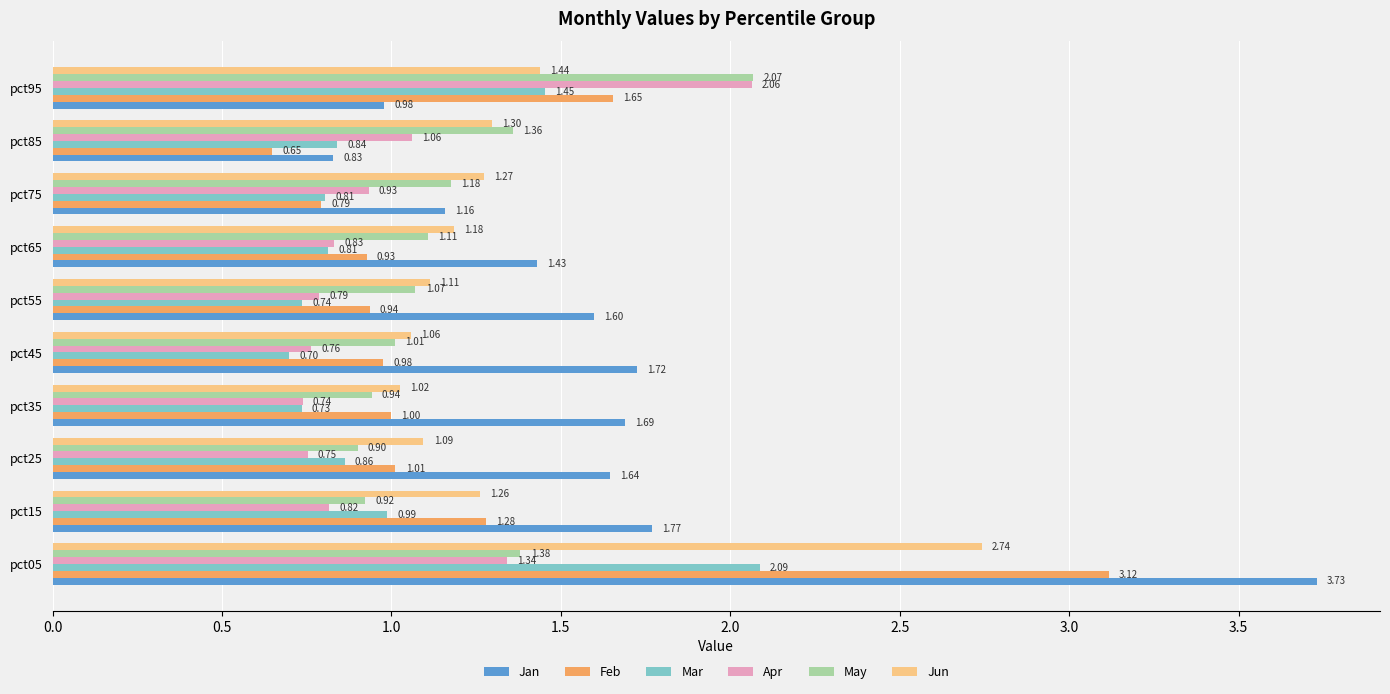

Rank the categories by Jun value from lowest to highest.

pct35, pct45, pct25, pct55, pct65, pct15, pct75, pct85, pct95, pct05